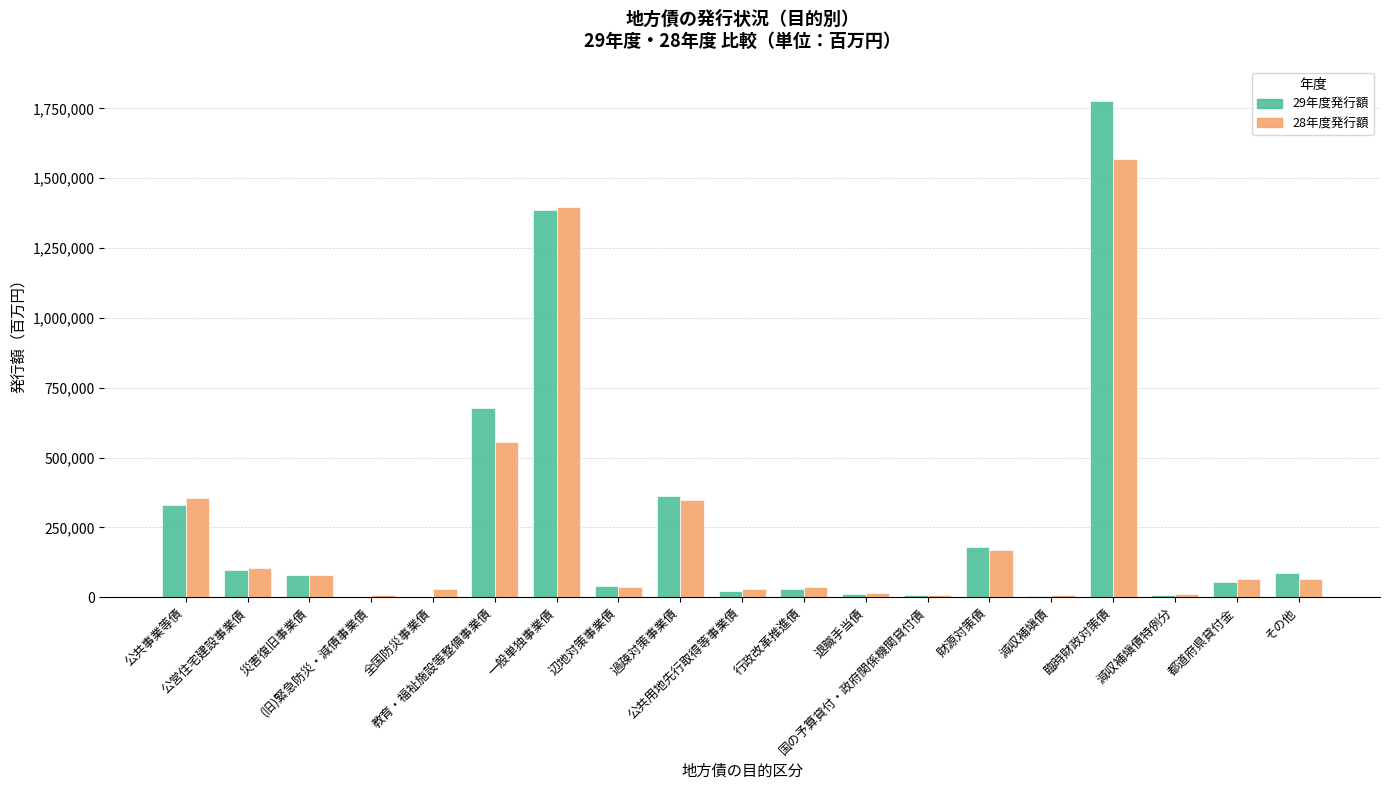

What is the maximum value shown in the chart?

1776331